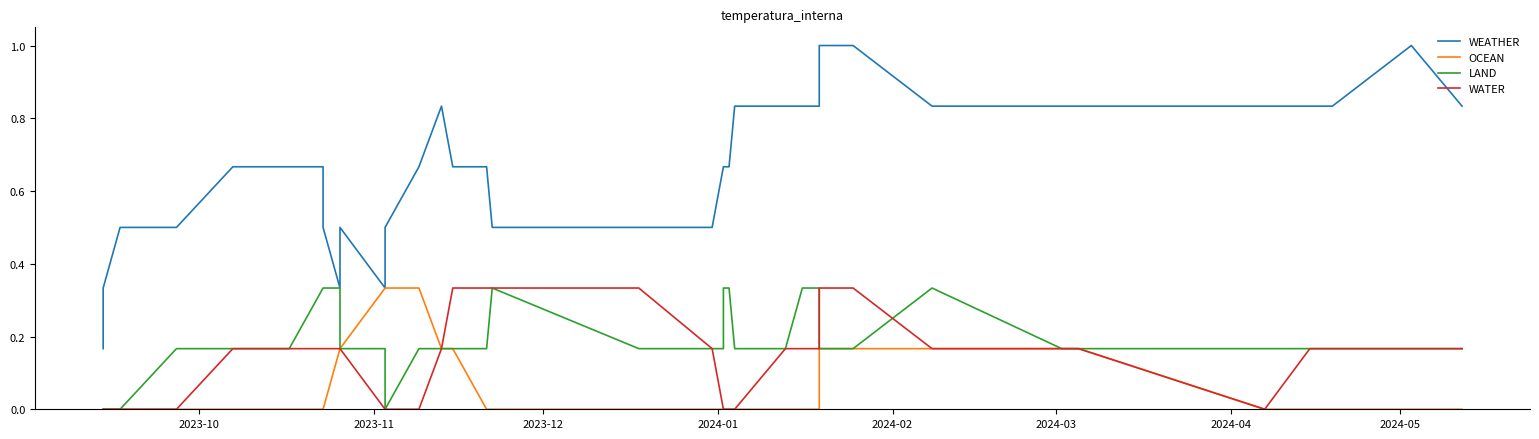

How many data points in LAND are above 0?

35